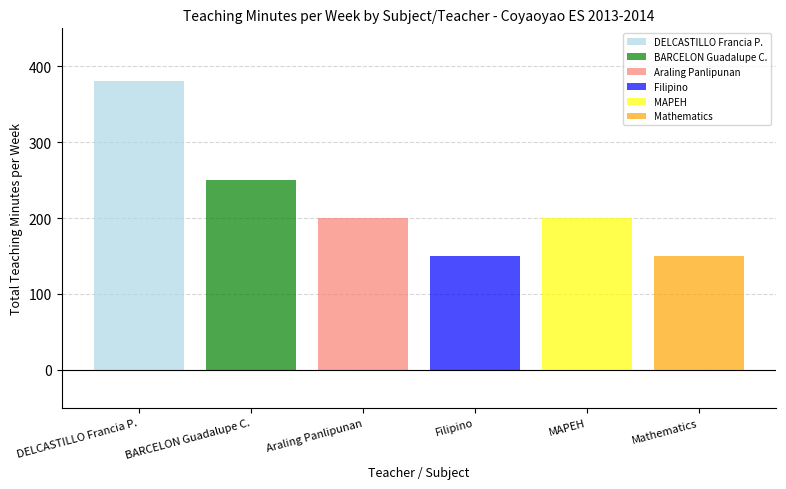

Which series has the largest range (max minus min)?

DELCASTILLO Francia P.